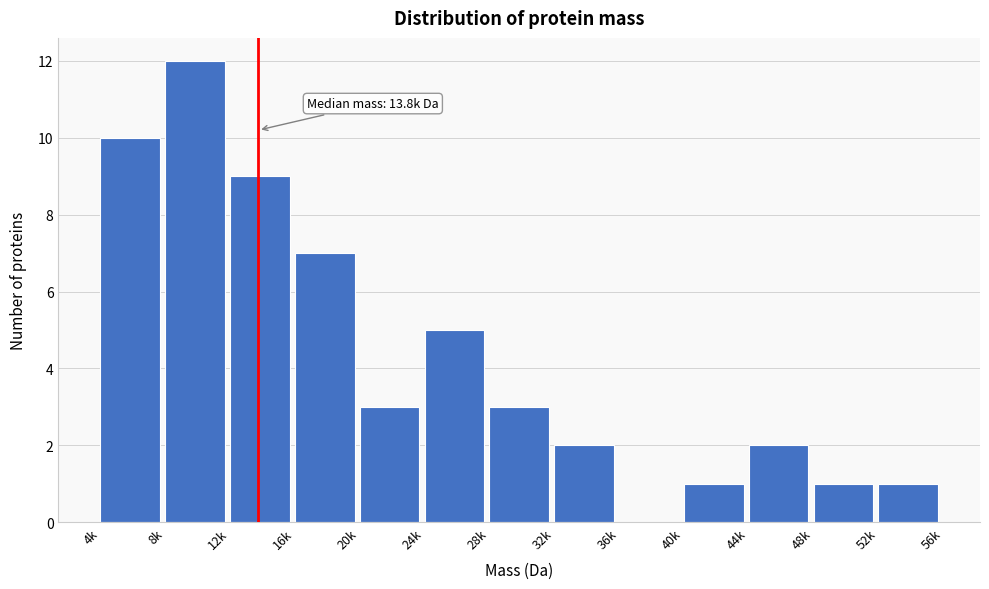

Reading left to right, extract all data points from this chart.

4k=10	8k=12	12k=9	16k=7	20k=3	24k=5	28k=3	32k=2	36k=0	40k=1	44k=2	48k=1	52k=1